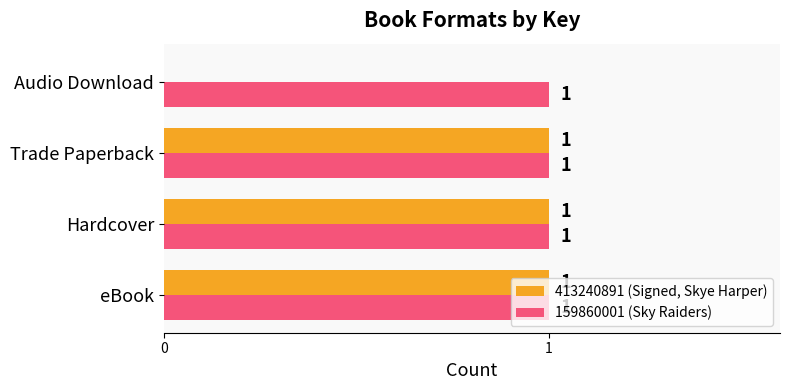

Count the number of data series in this chart.

2